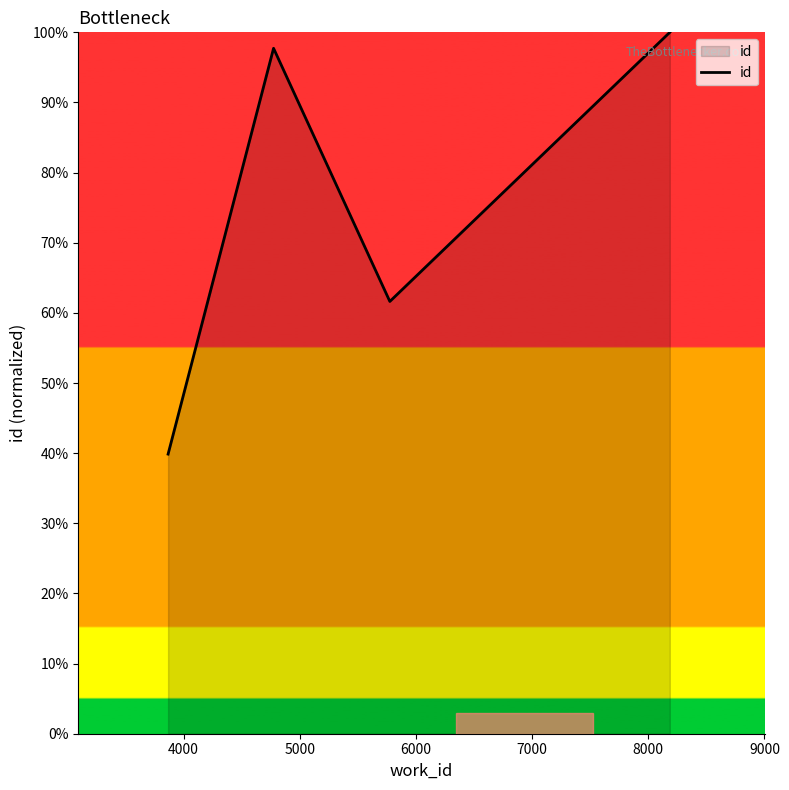

What is the maximum value shown in the chart?

100.0